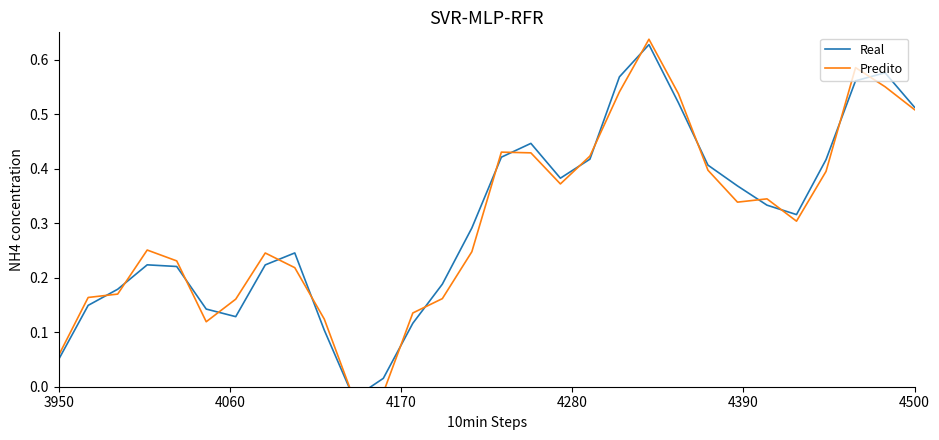

Rank the series by their average value, from highest to lowest.

Real, Predito